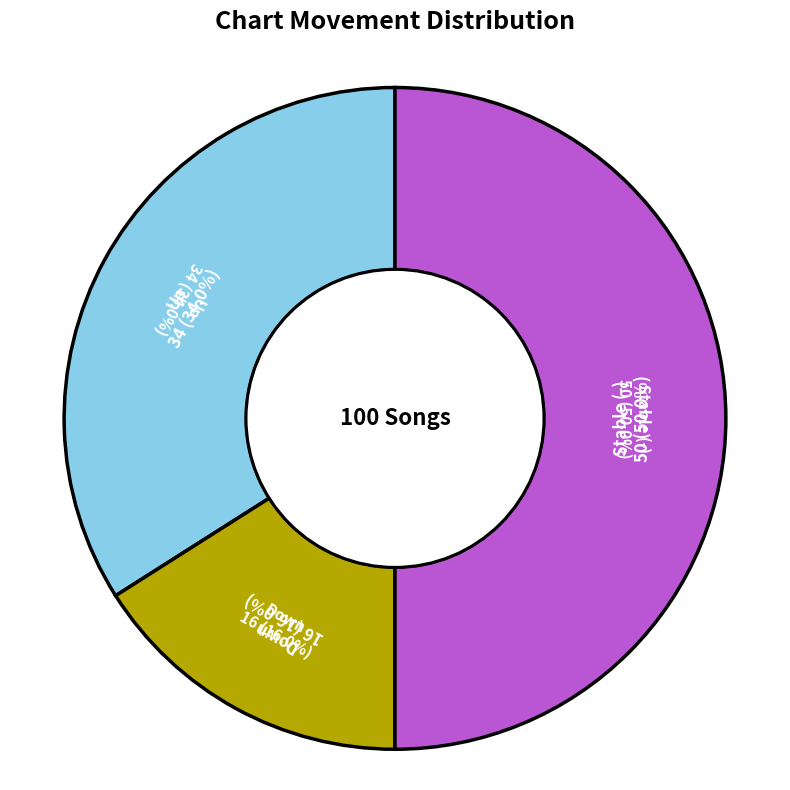

Is there a majority slice in this chart?

No